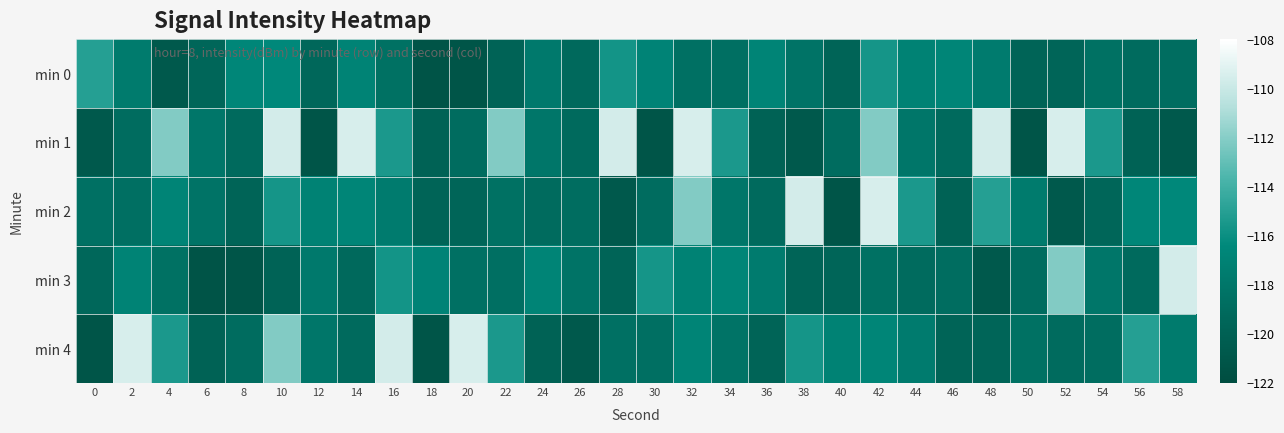

Read the min 2 value at 28.

-120.8